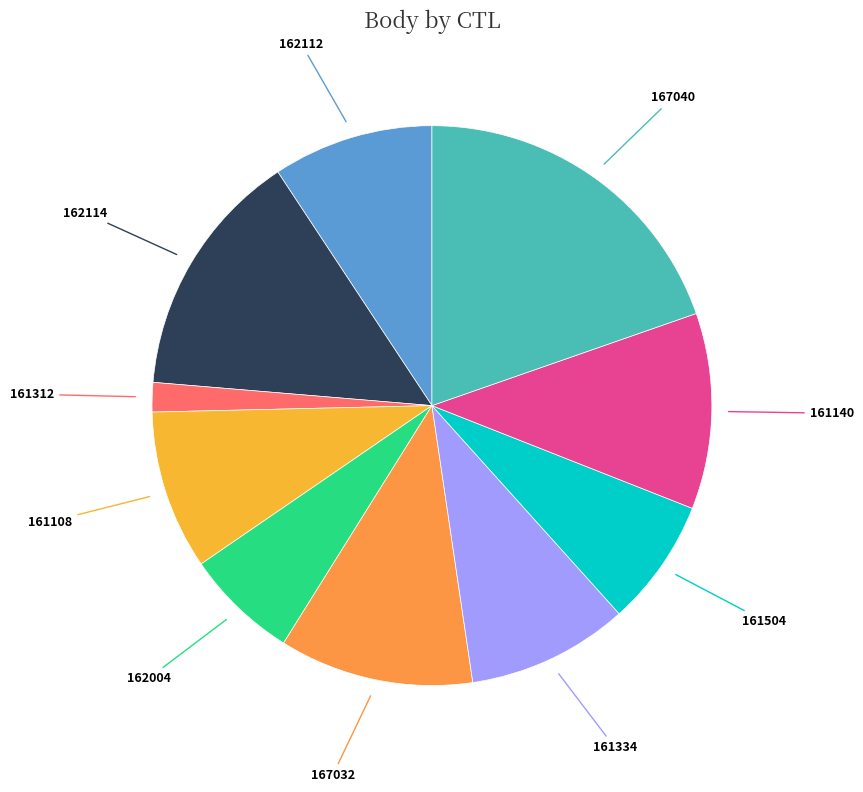

How many segments does this pie chart have?

10